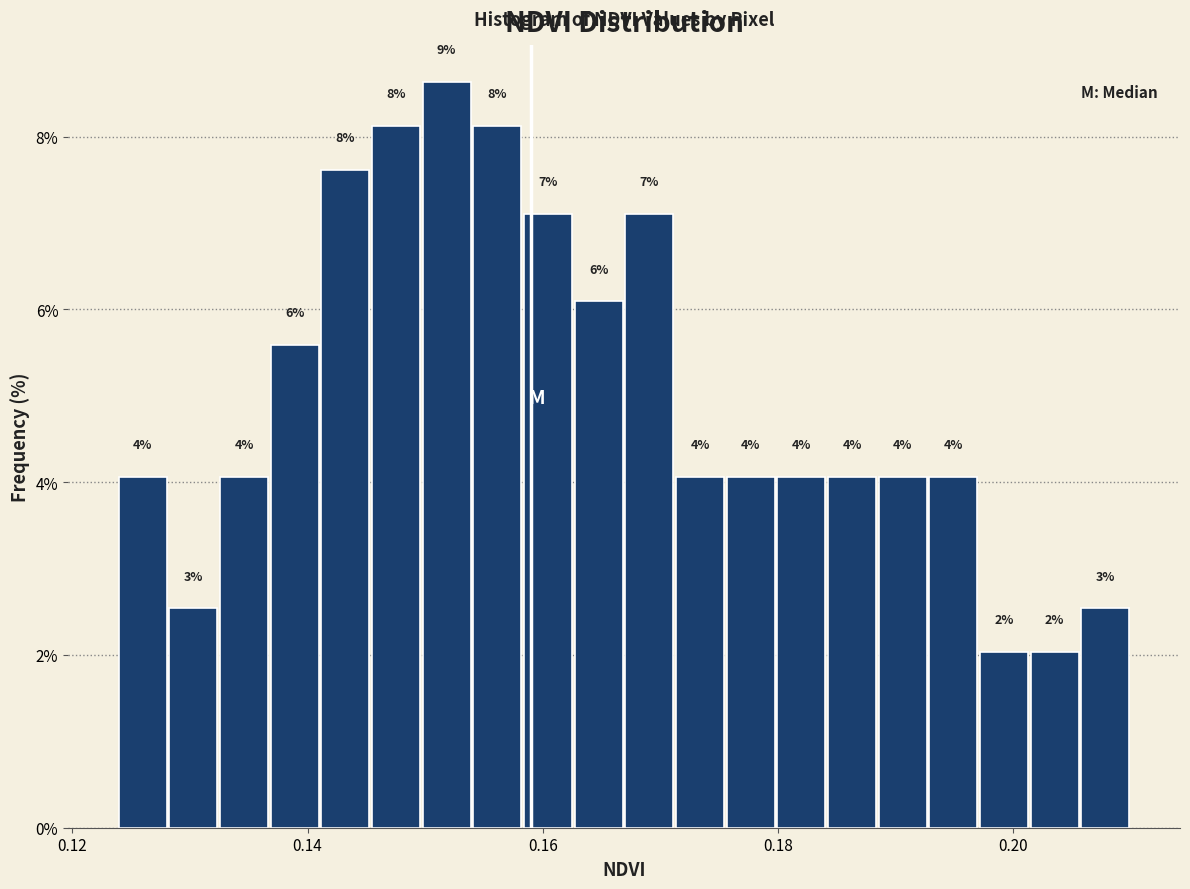

Around what value on the x-axis is the tallest bar? Give the approximate position of its centre, as read against the axis.

0.152